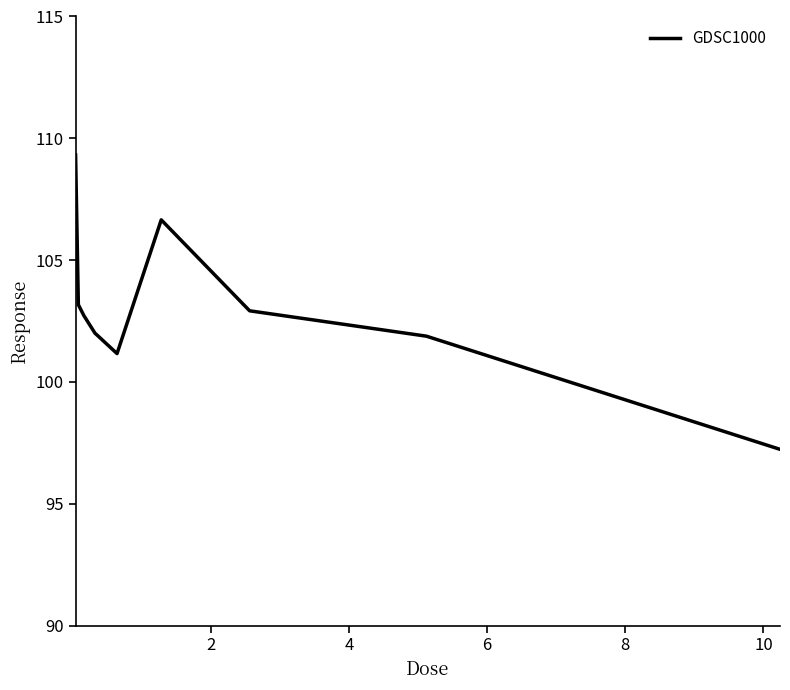

What is the smallest value displayed?

97.2